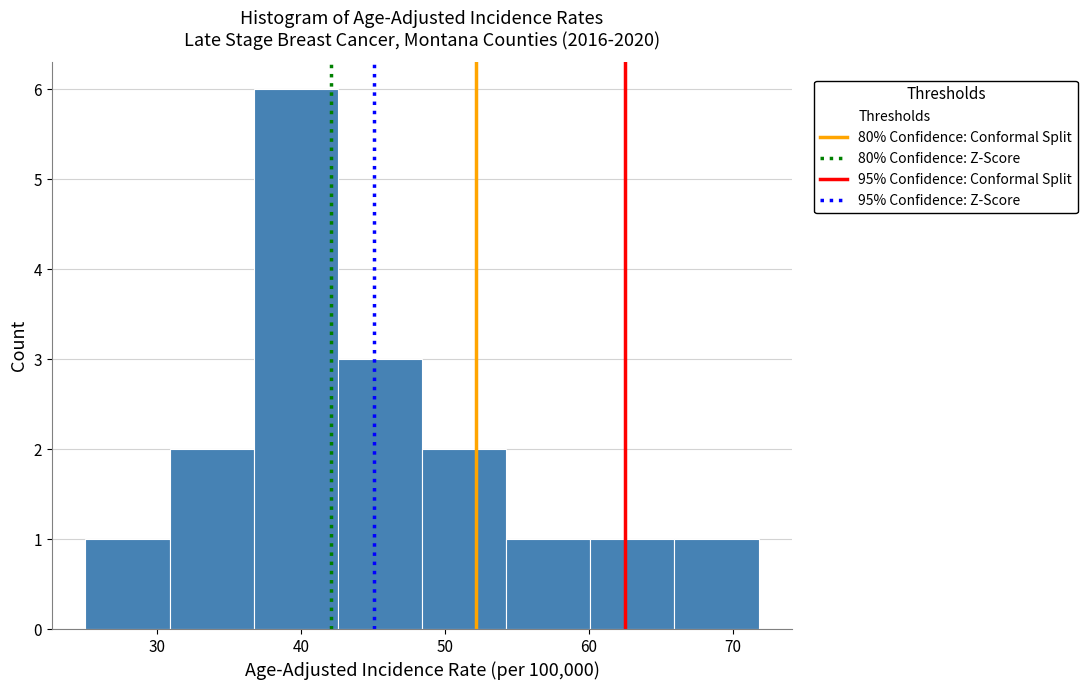

Which range on the x-axis has the tallest bar?

37 to 43